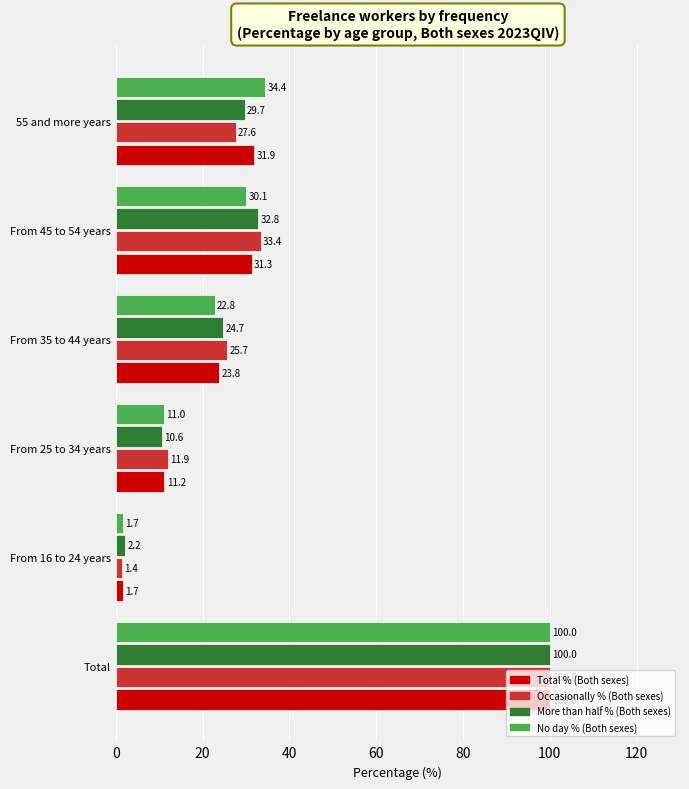

At how many categories does at least one series exceed 37?

1